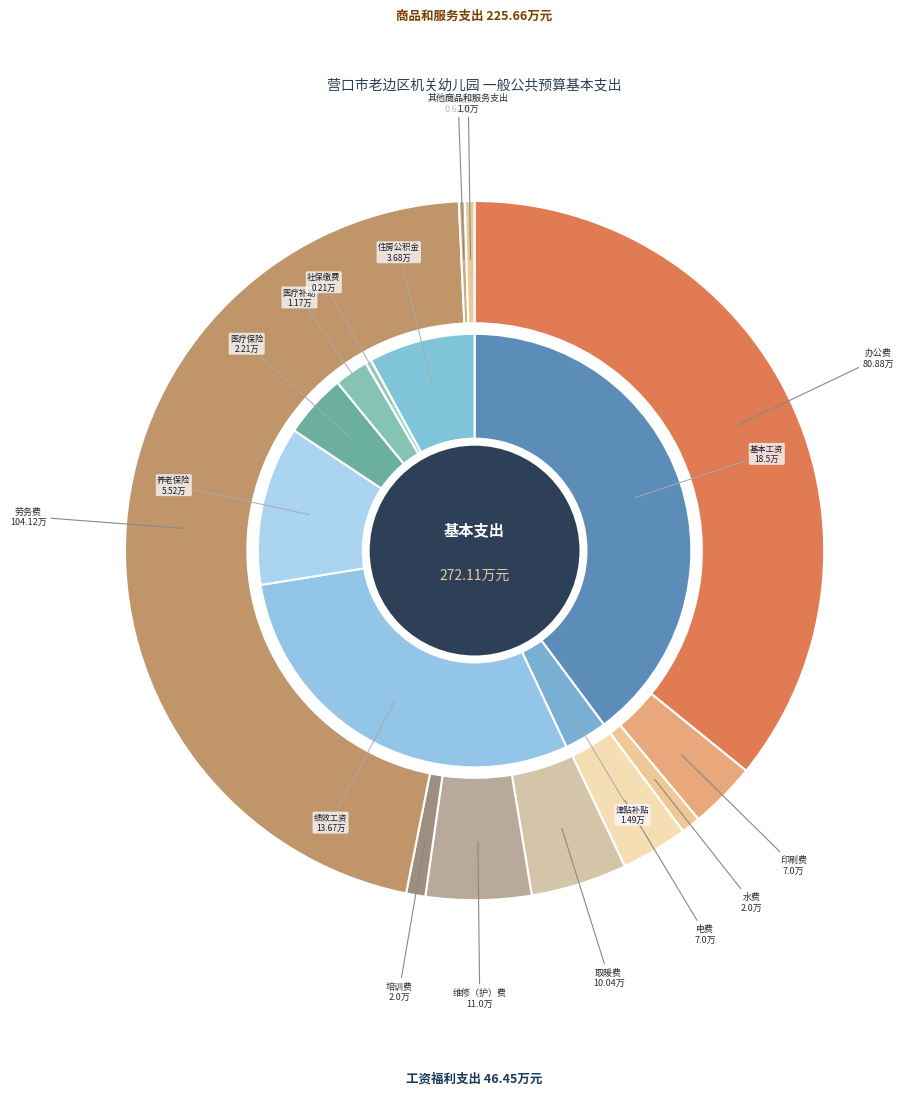

Rank the categories by value from highest to lowest.

劳务费, 办公费, 维修（护）费, 取暖费, 印刷费, 电费, 水费, 培训费, 其他商品和服务支出, 工会经费